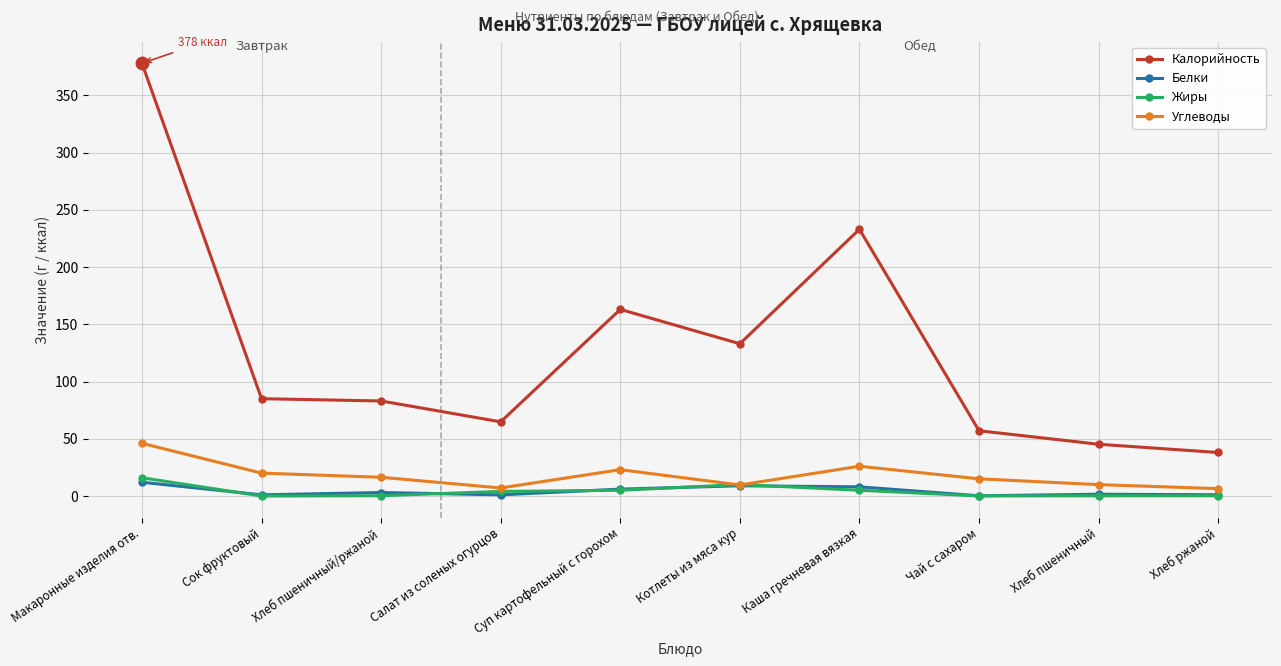

Which series has the largest total across all categories?

Калорийность